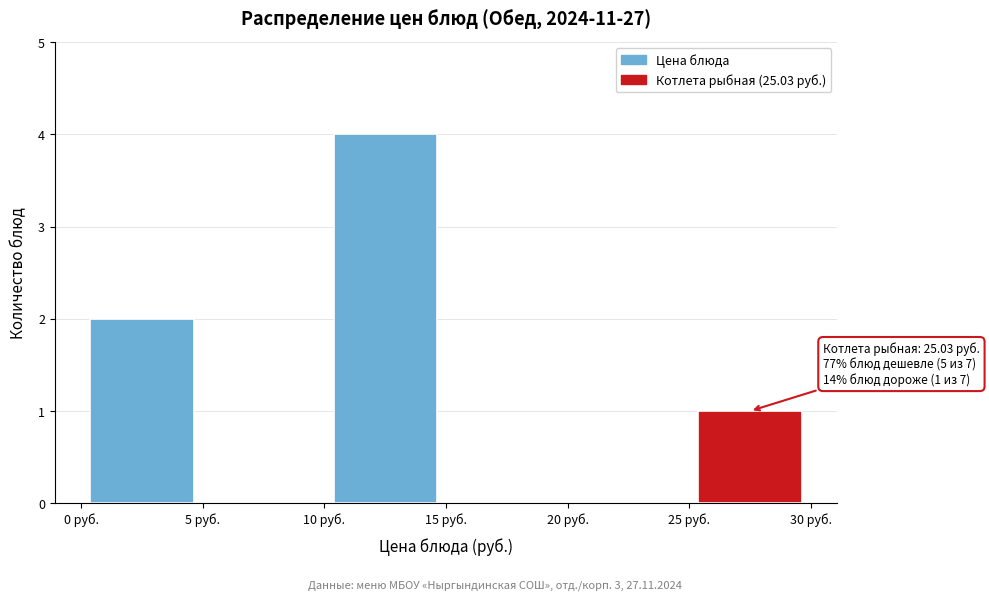

Over which range of the x-axis is the bar tallest?

10 to 15